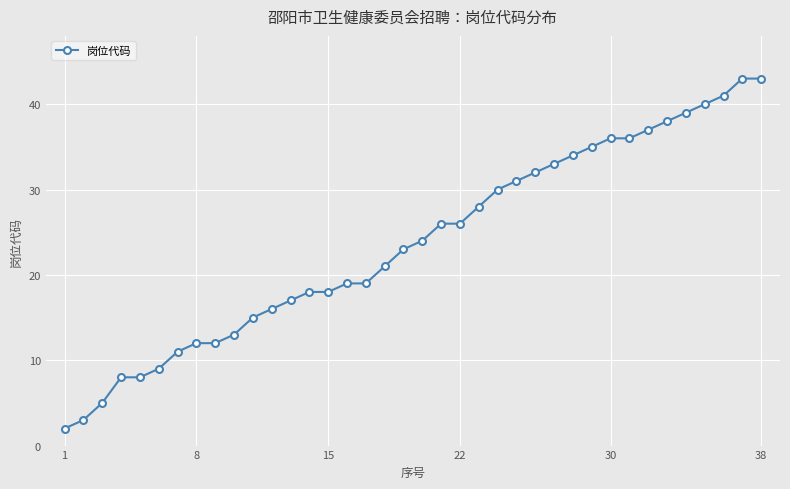

What is the value of the 4th point from the left?

8